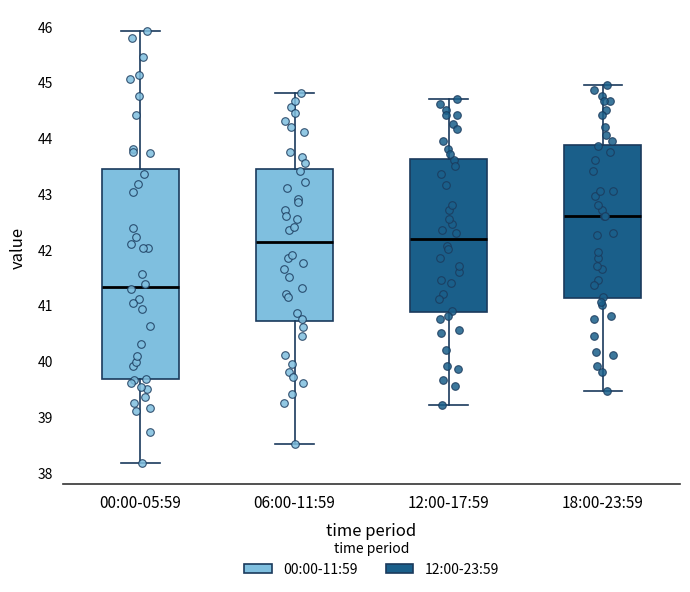

Which box's median line is the highest?

18:00-23:59